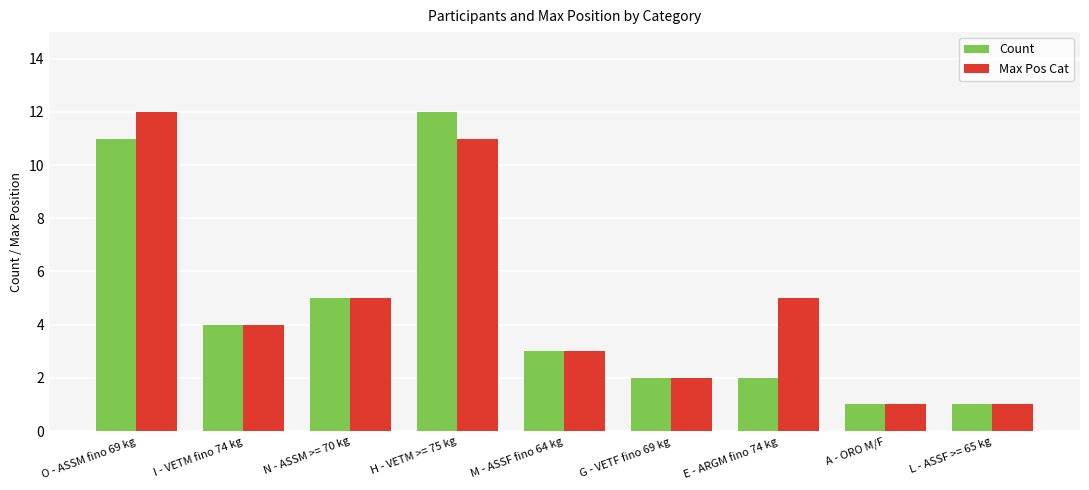

What is the minimum value for Count?

1